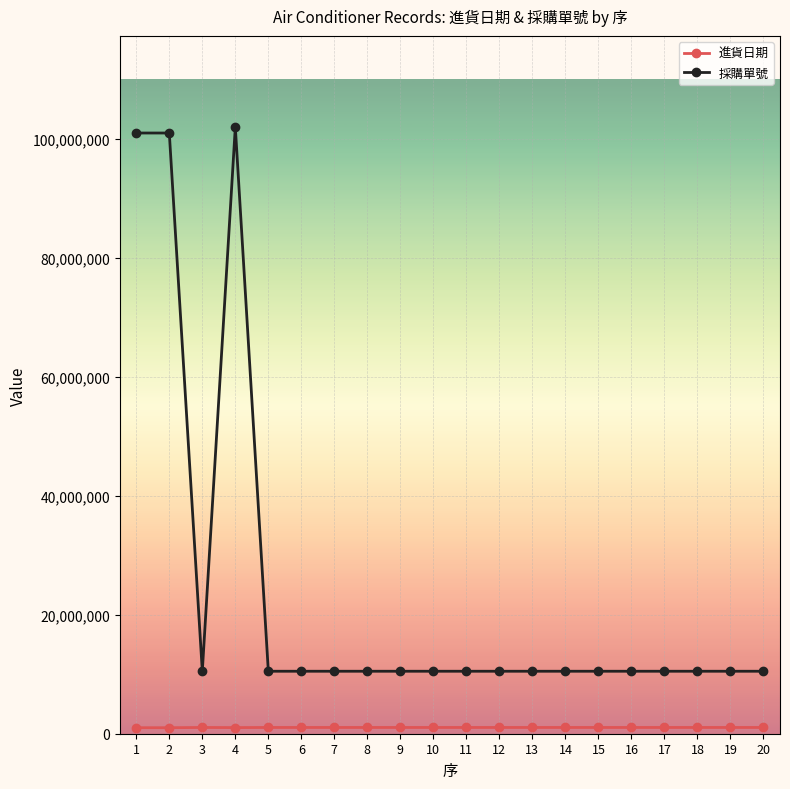

The value of 採購單號 at 15 is 5486496. True or false?

False